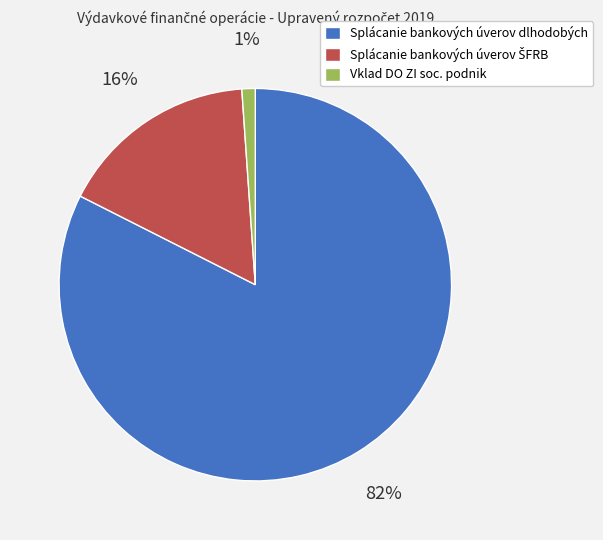

Is there any slice that represents more than half of the pie?

Yes